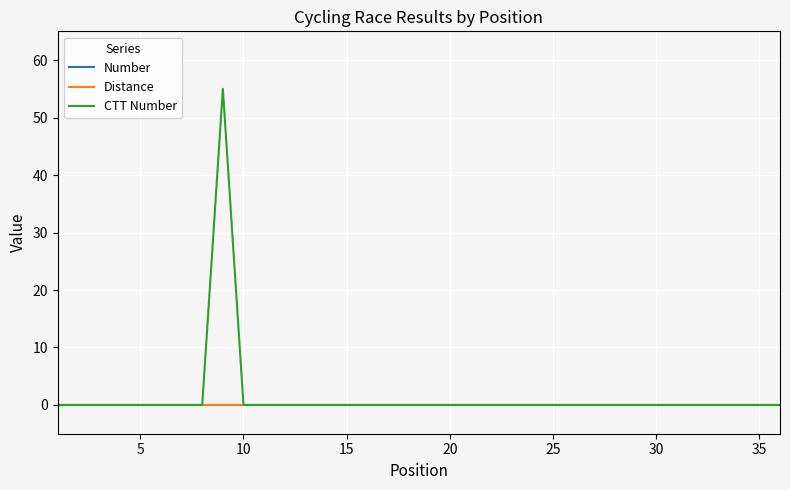

Is this an area chart (filled region under the line)?

No